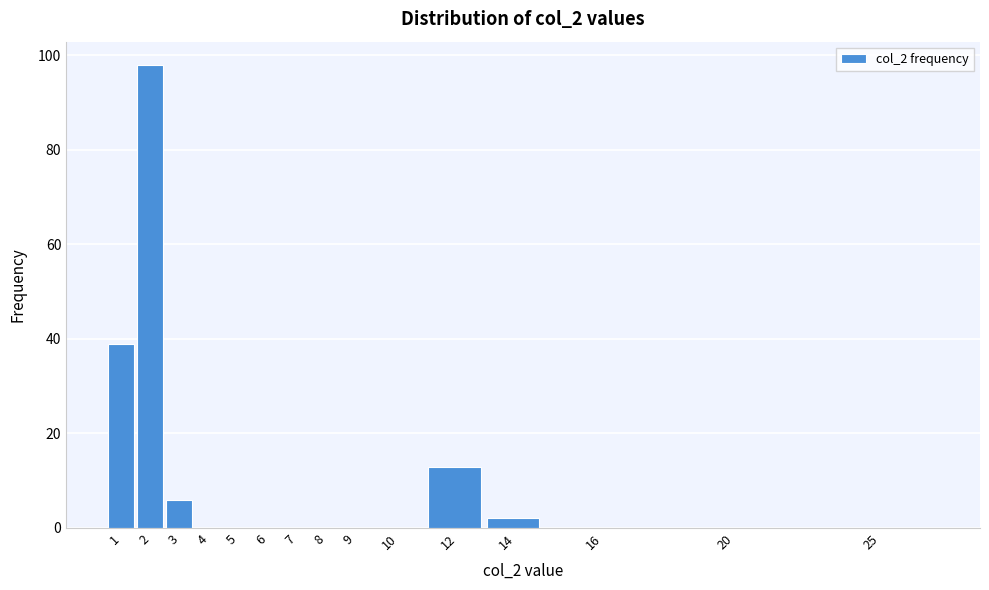

Reading right to left, transcribe all the data shown in this chart.

25=0	20=0	16=0	14=2	12=13	10=0	9=0	8=0	7=0	6=0	5=0	4=0	3=6	2=98	1=39